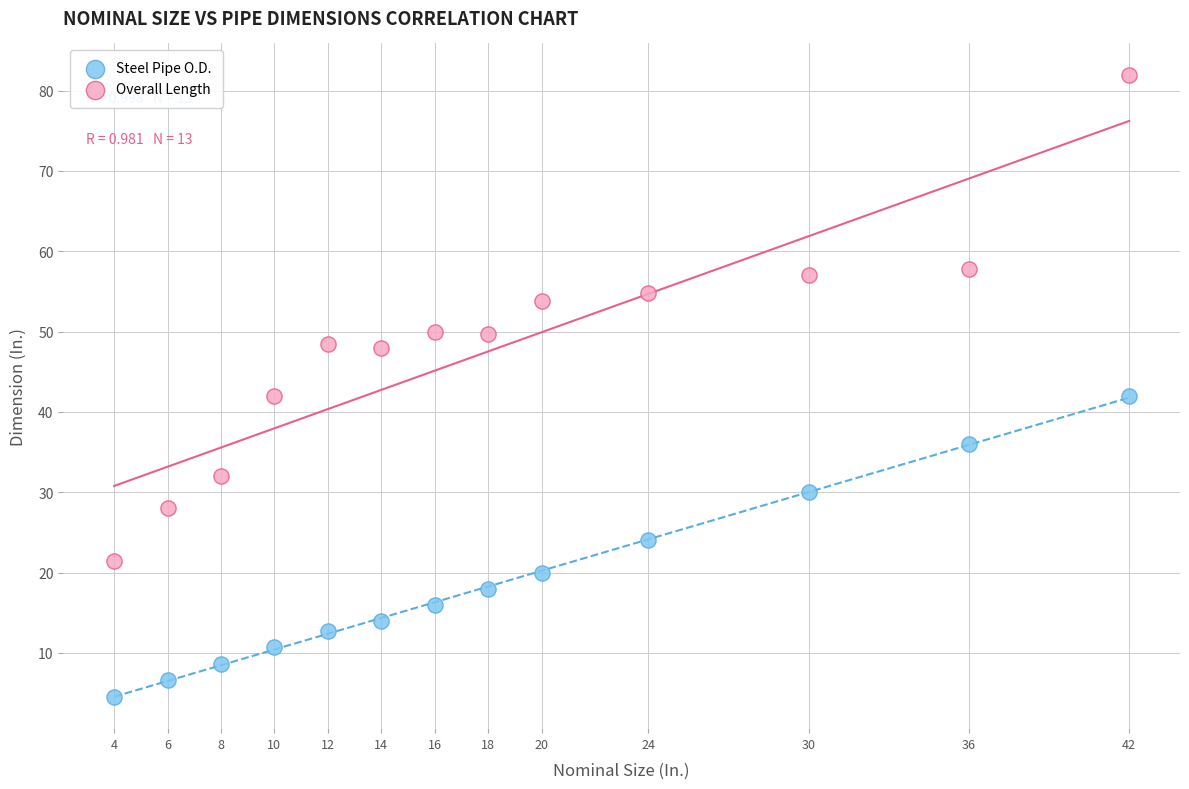

Across all data points, what is the range of Y values (max minus min)?

77.5